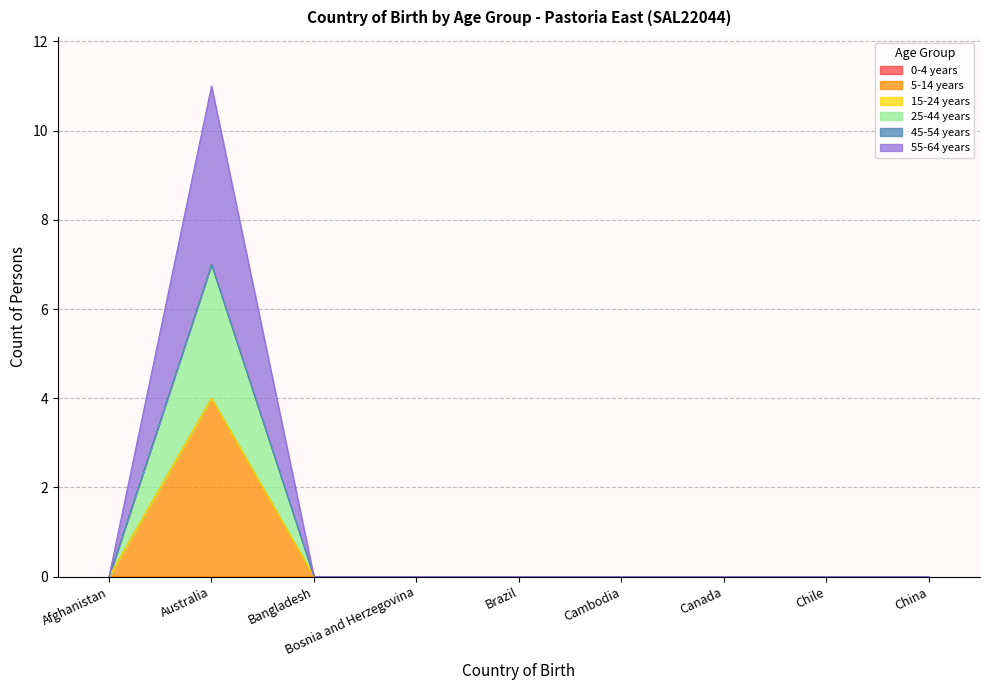

True or false: 5-14 years and 25-44 years cross at least once.

False